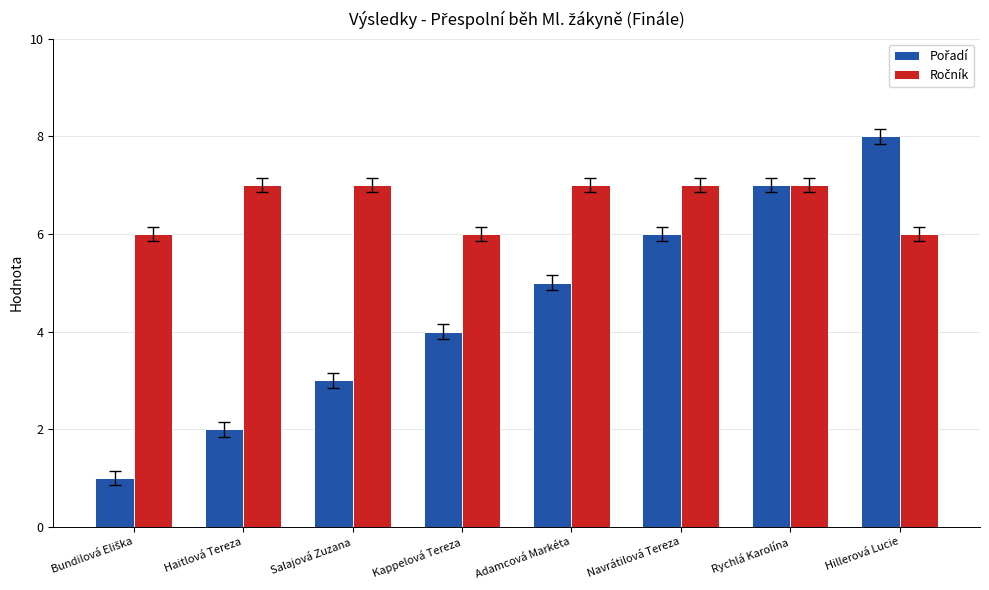

How many series are shown in this chart?

2